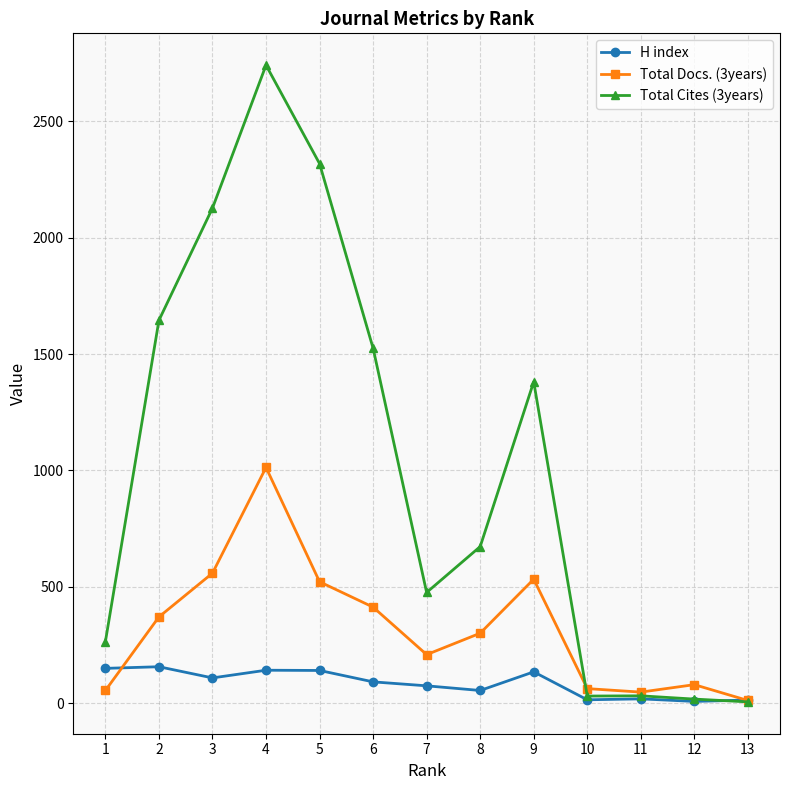

True or false: H index and Total Docs. (3years) cross at least once.

True